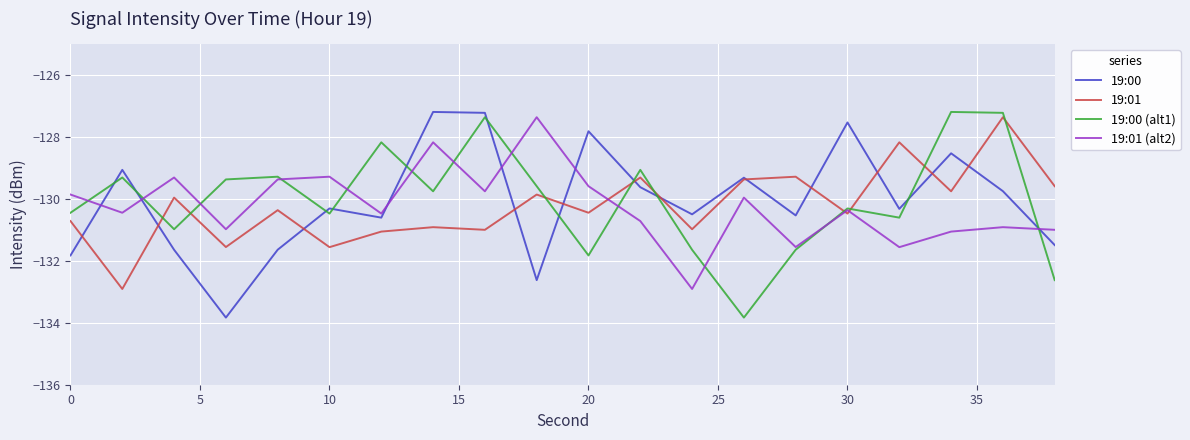

What is the highest value of the 19:01 series?

-127.4